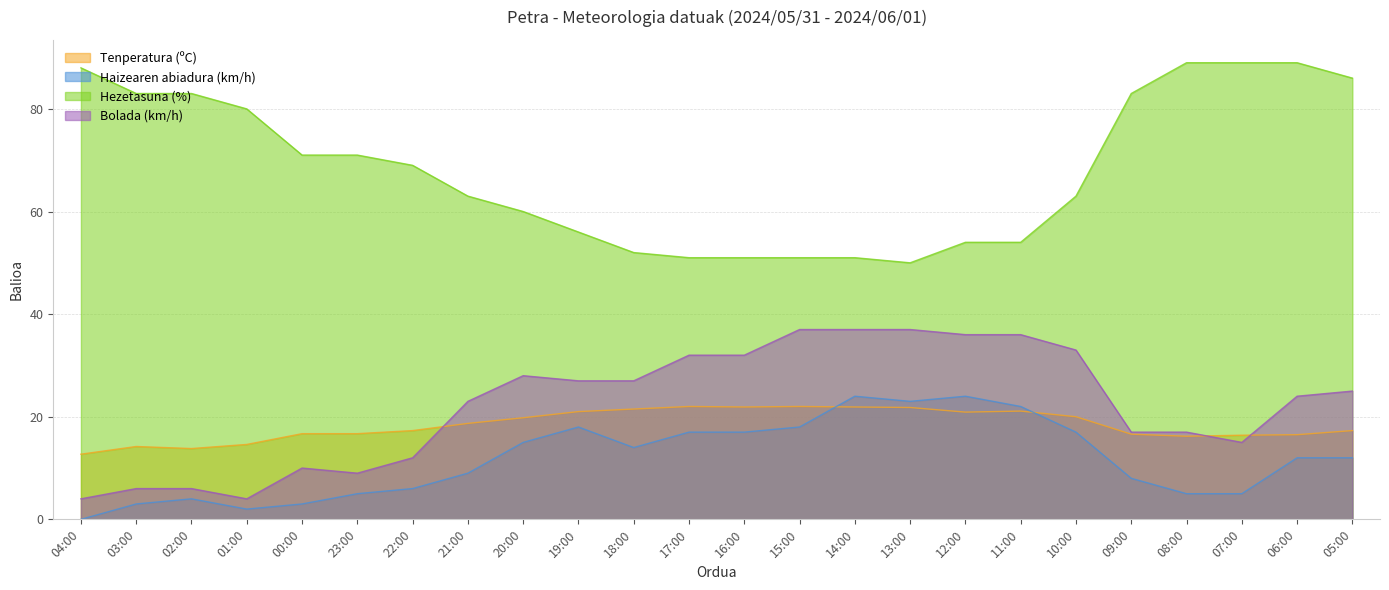

List the series in order of their peak value, highest first.

Hezetasuna (%), Bolada (km/h), Haizearen abiadura (km/h), Tenperatura (ºC)